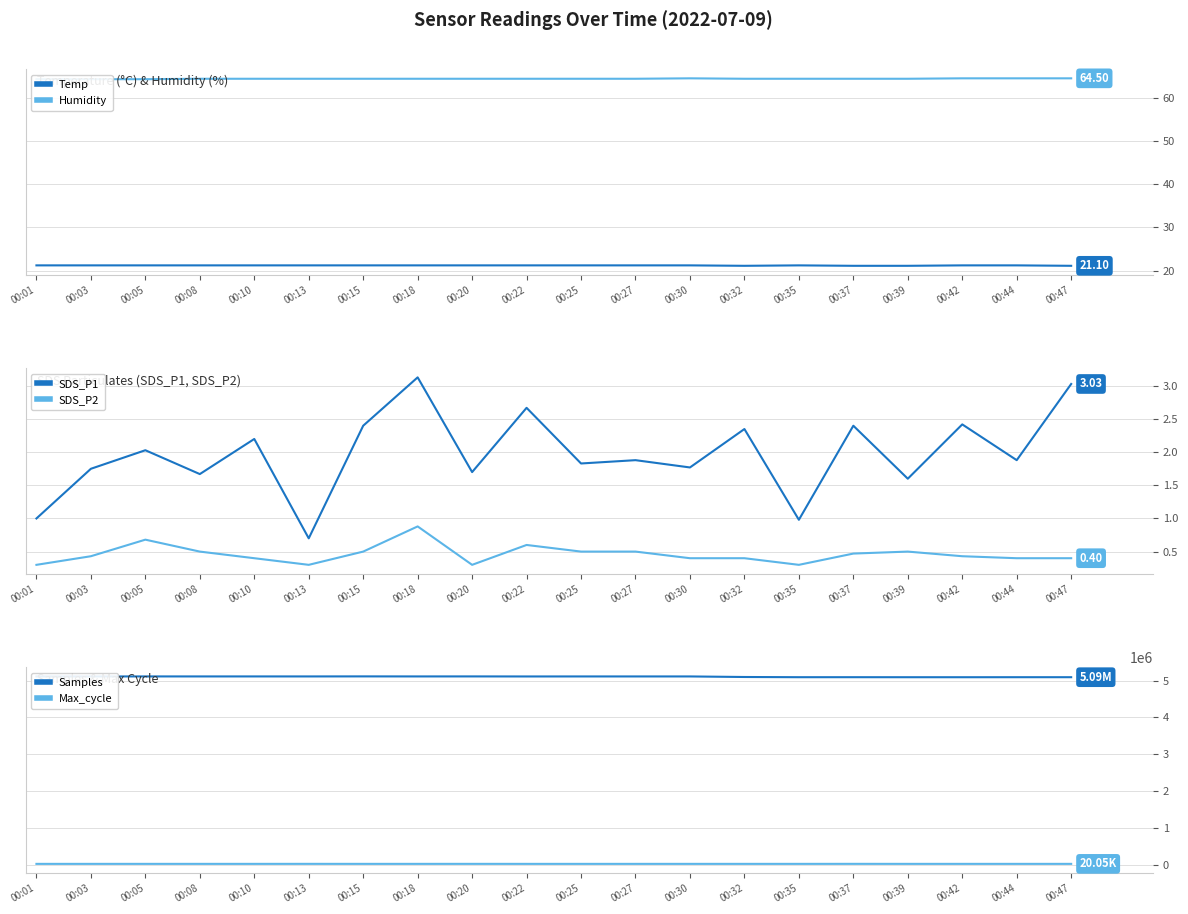

What is the difference between the maximum and minimum values in the Temp series?

0.1